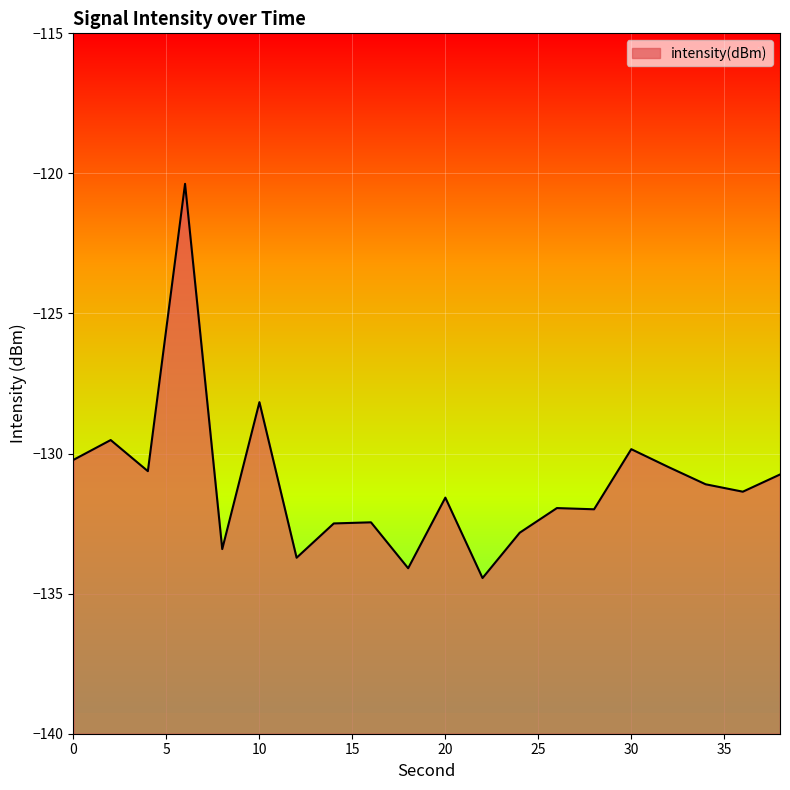

Reading left to right, transcribe all the data shown in this chart.

0=-130.2	2=-129.5	4=-130.6	6=-120.4	8=-133.4	10=-128.2	12=-133.7	14=-132.5	16=-132.5	18=-134.1	20=-131.6	22=-134.4	24=-132.8	26=-131.9	28=-132.0	30=-129.8	32=-130.5	34=-131.1	36=-131.4	38=-130.7